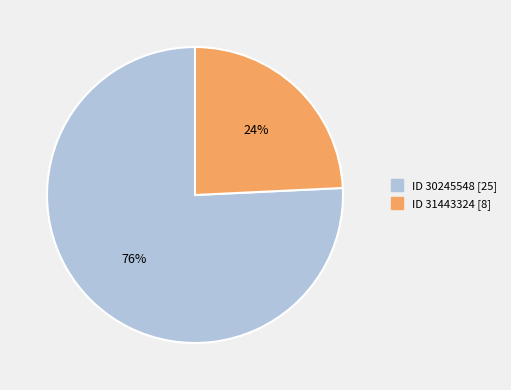

Is there any slice that represents more than half of the pie?

Yes